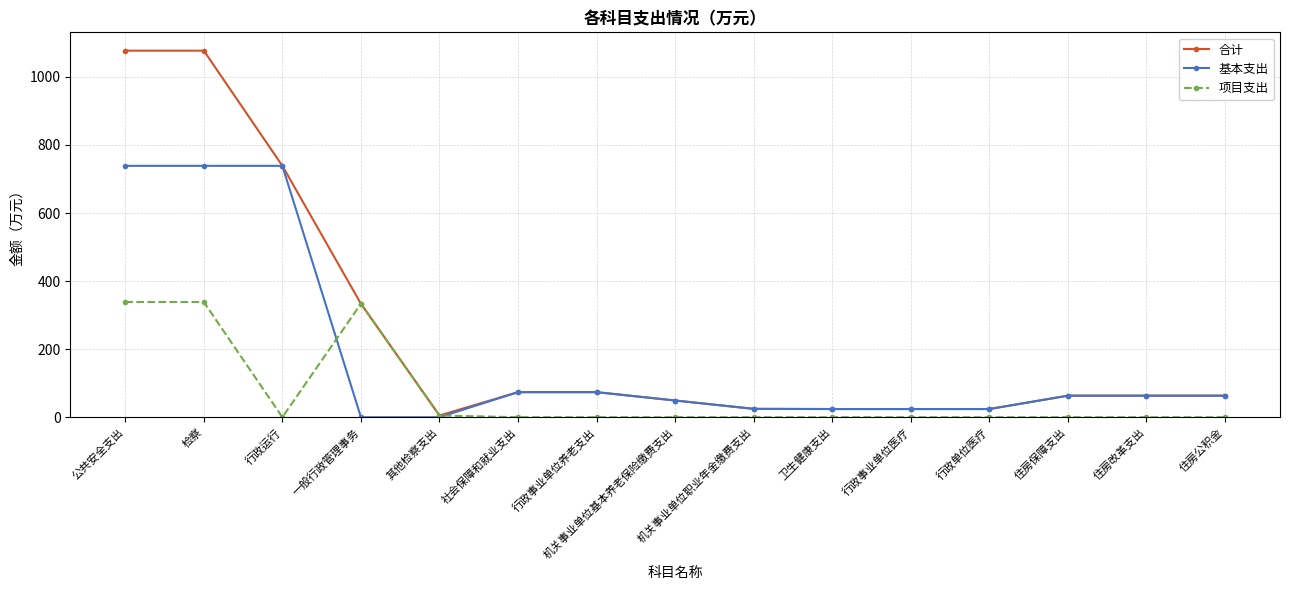

What is the label of the 6th point from the left?

社会保障和就业支出